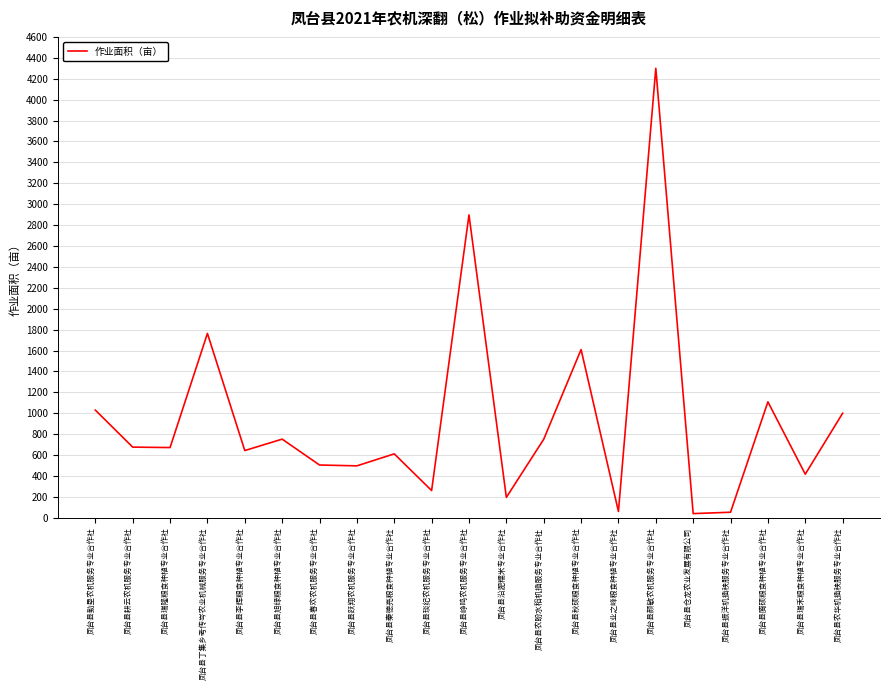

What is the greatest value displayed?

4299.6